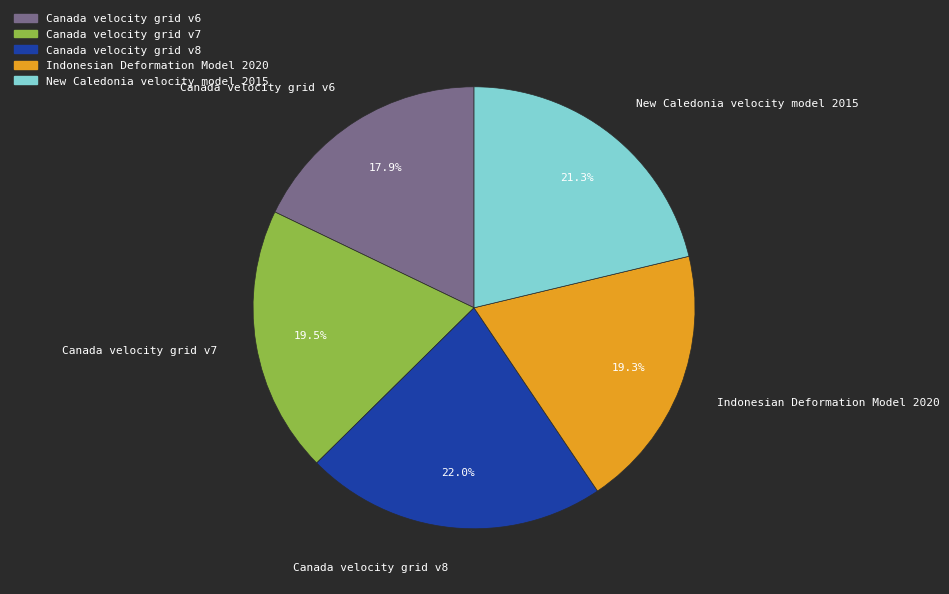

How many slices are in this pie chart?

5